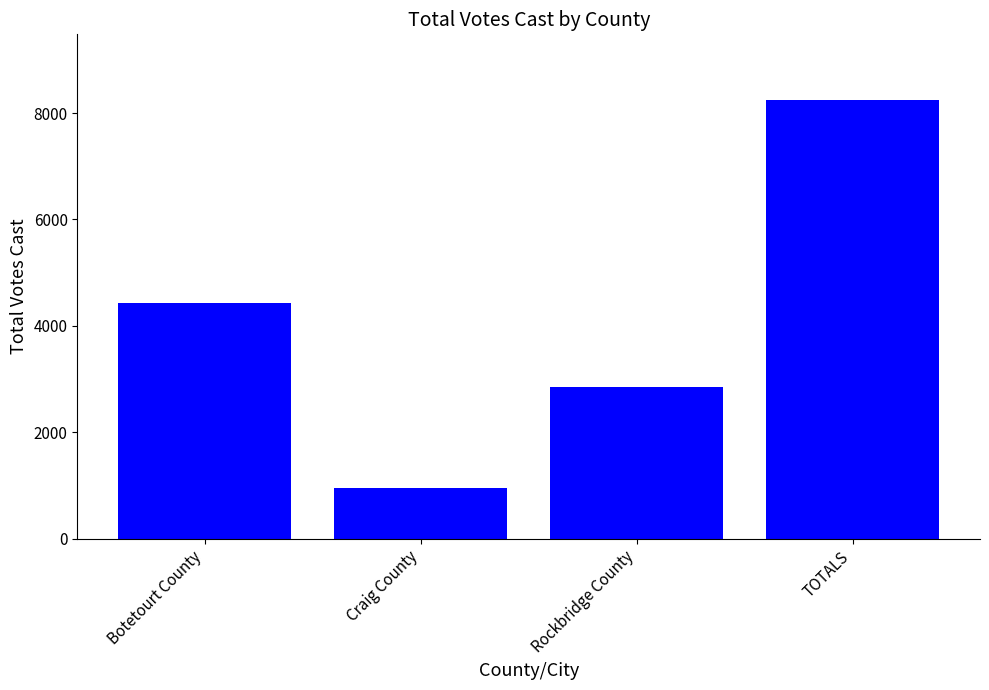

Rank the categories by value from highest to lowest.

TOTALS, Botetourt County, Rockbridge County, Craig County